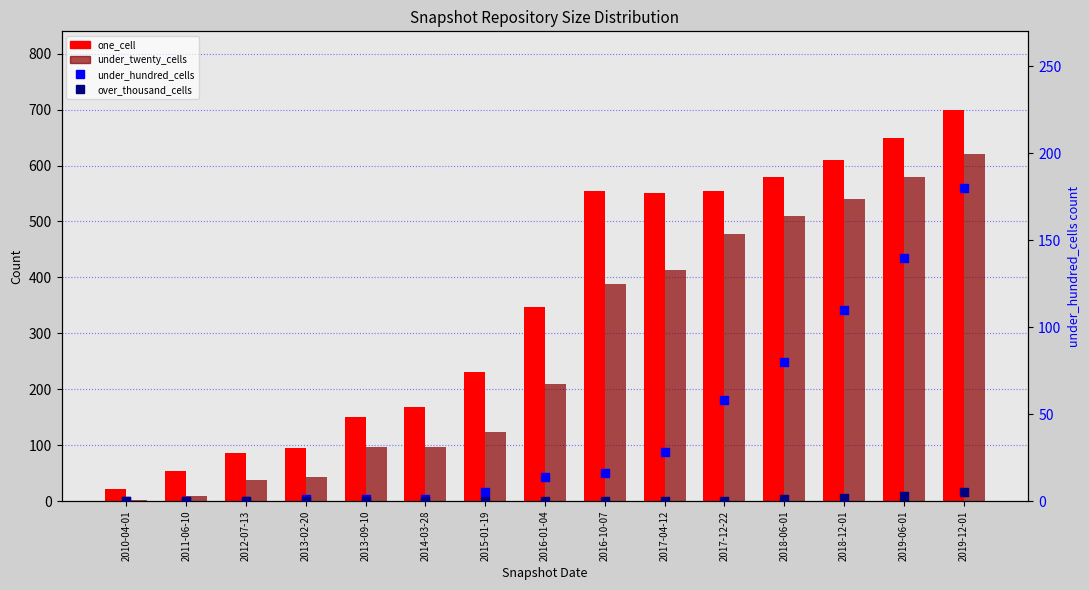

Which series contains the lowest Y value?

under_hundred_cells